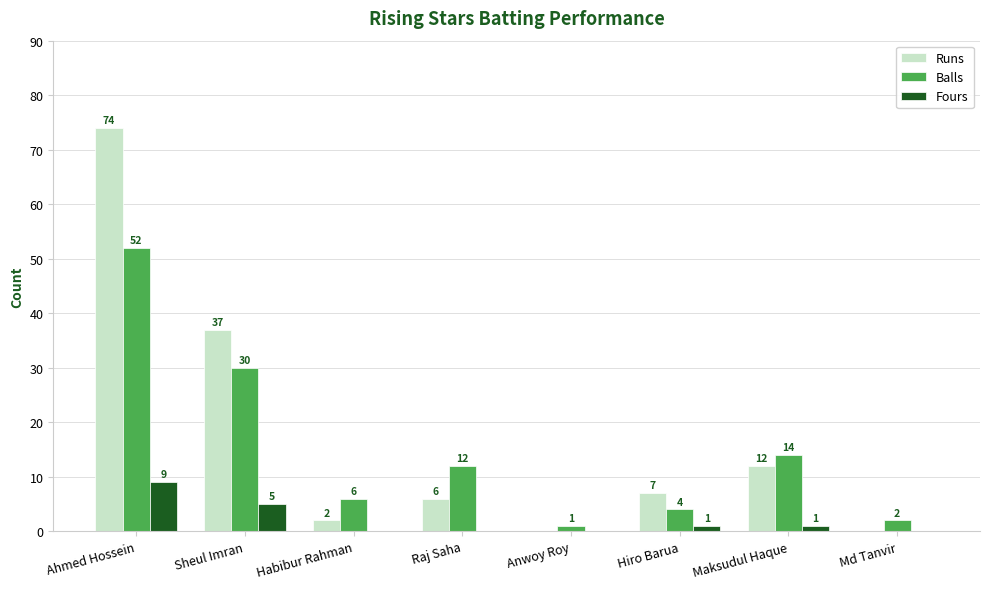

How many categories are shown in the chart?

8